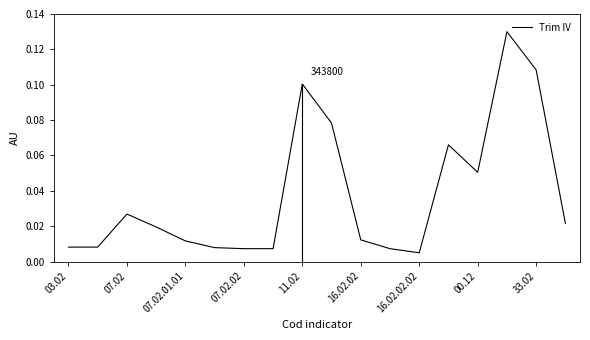

Reading left to right, what are all the values shown in this chart?

0.0	0.0	0.0	0.0	0.0	0.0	0.0	0.0	0.1	0.1	0.0	0.0	0.0	0.1	0.1	0.1	0.1	0.0